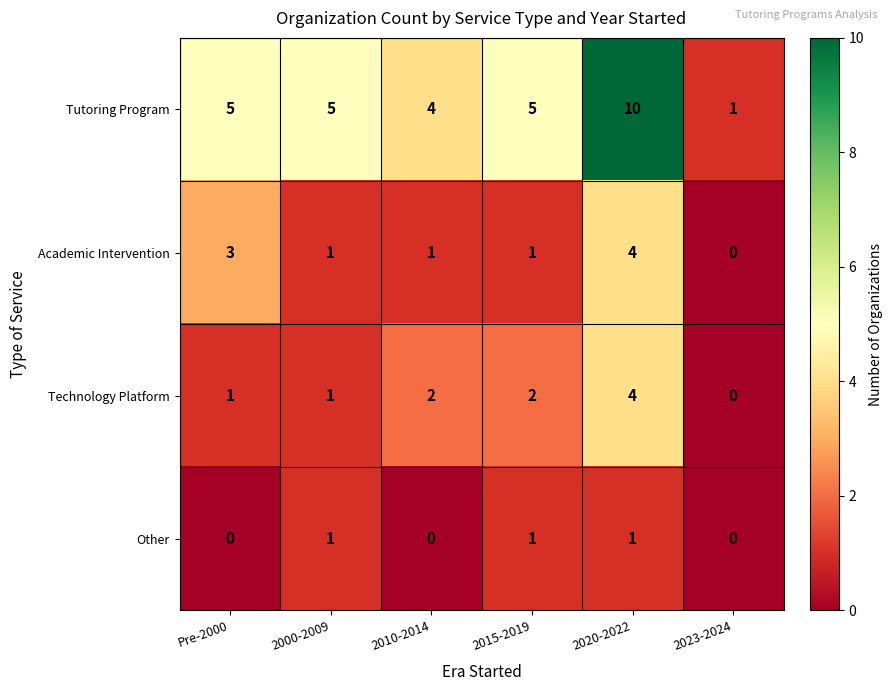

How many series are shown in this chart?

4